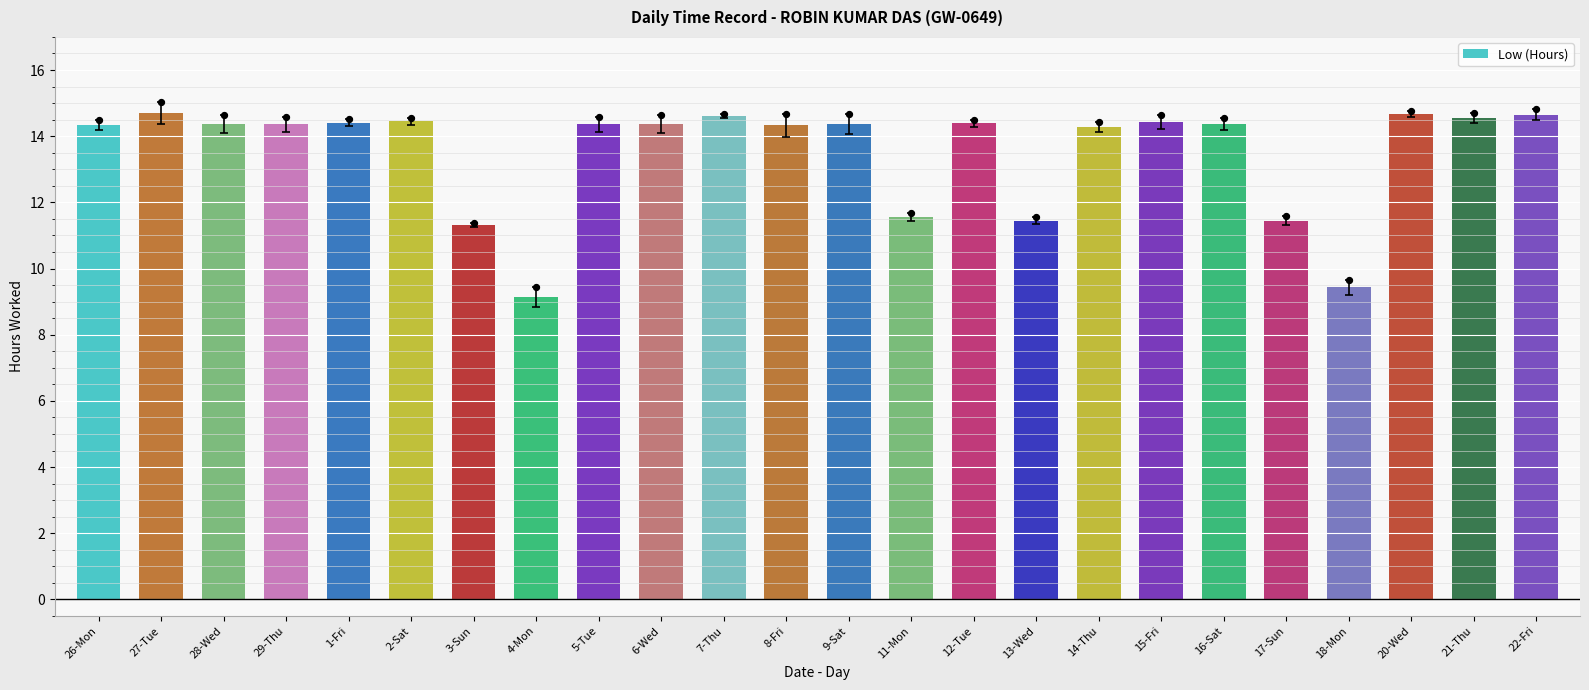

Which has a higher value, 18-Mon or 1-Fri?

1-Fri